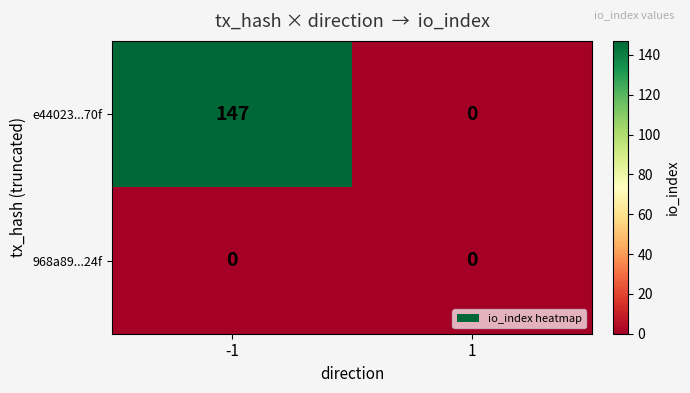

Which series has the largest range (max minus min)?

e44023...70f